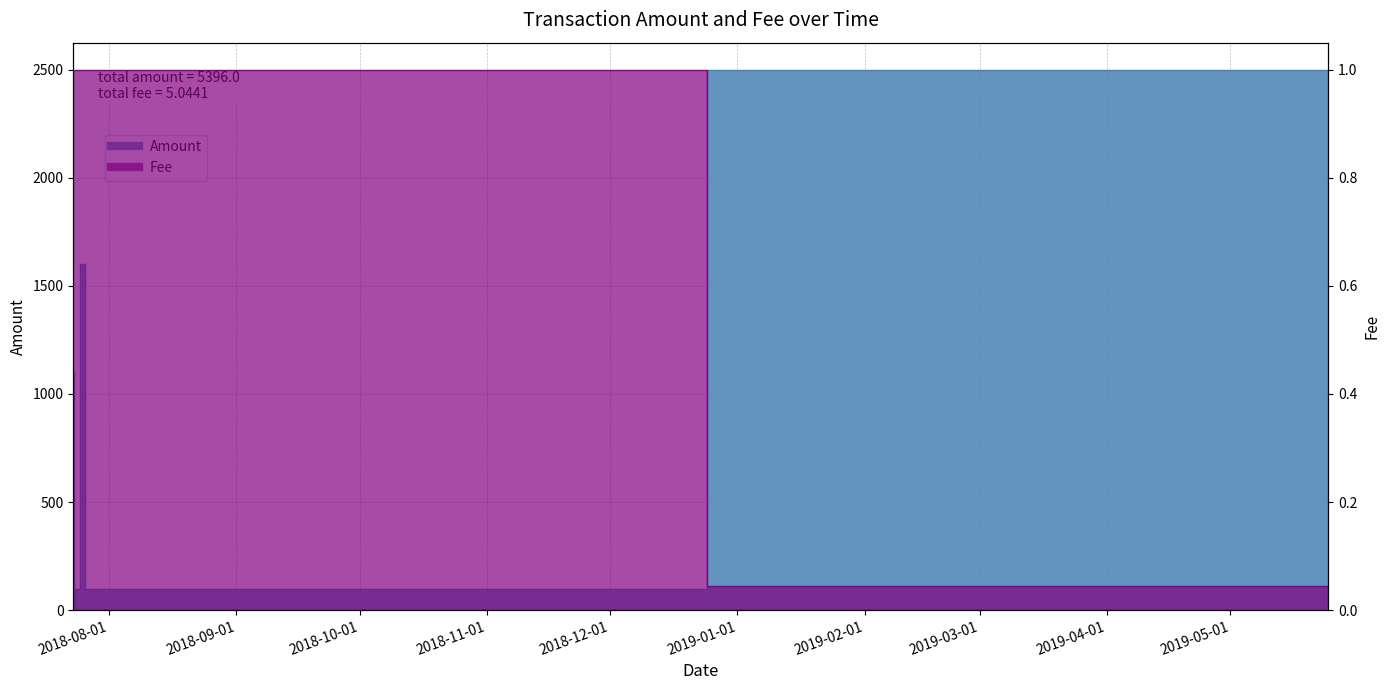

How many lines are shown in the chart?

2